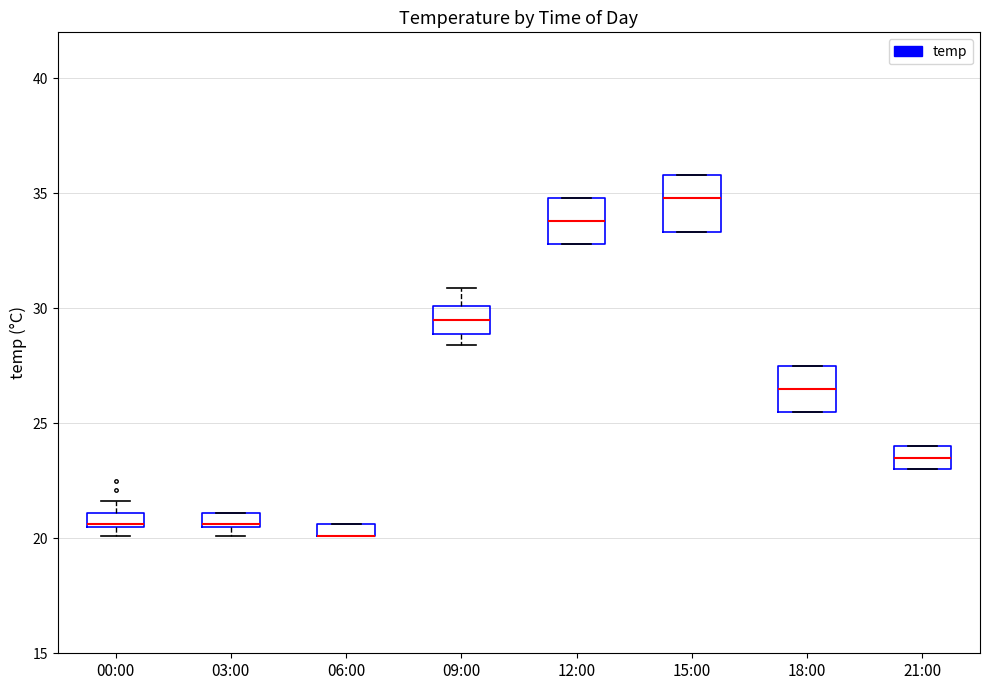

Where is the lower edge of the box for 06:00 on the y-axis? The values are not printed on the chart, so give them approximately, as read against the axis.

20.0